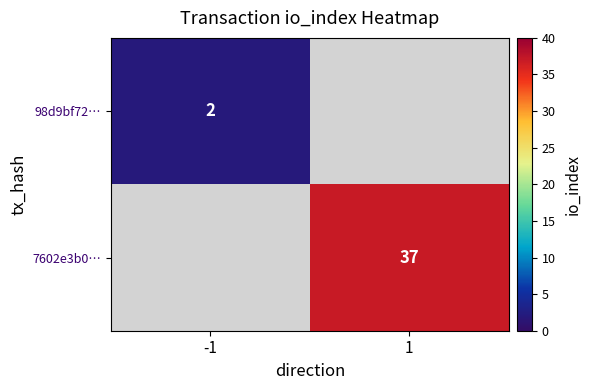

The value of 7602e3b0… at 1 is 37. True or false?

True